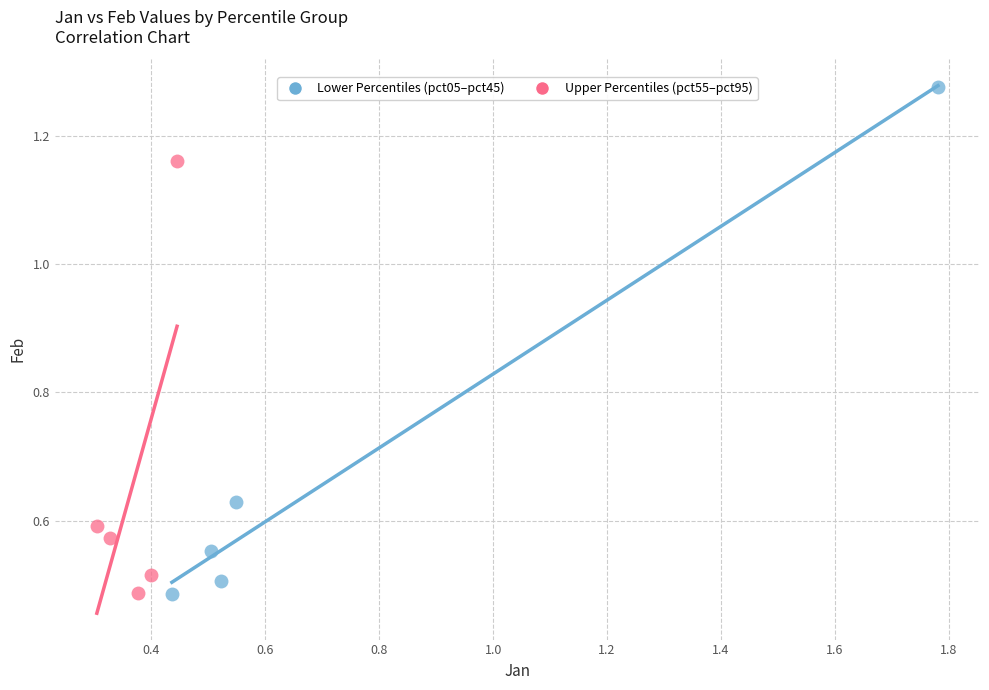

Which series has the largest Y range (max minus min)?

Lower Percentiles (pct05–pct45)